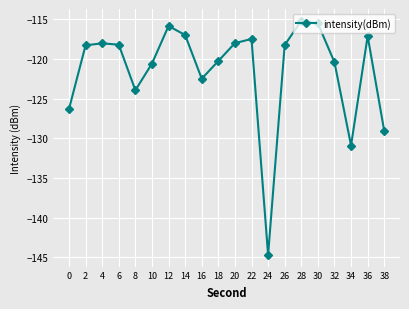

What is the sum of the values at 38 and 22?

-246.5